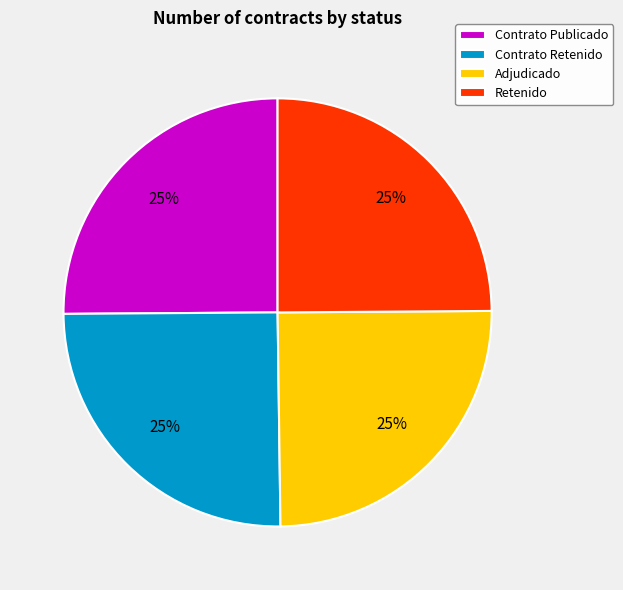

To the nearest percent, what percentage of the pie is Retenido?

25%